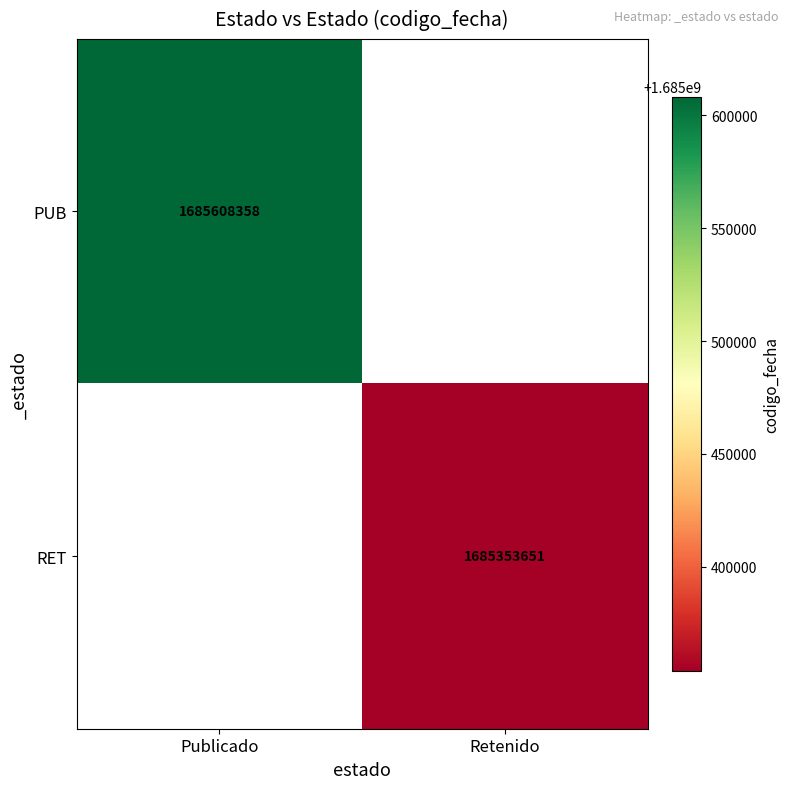

Is the value of RET at Retenido greater than the value of PUB at Publicado?

No